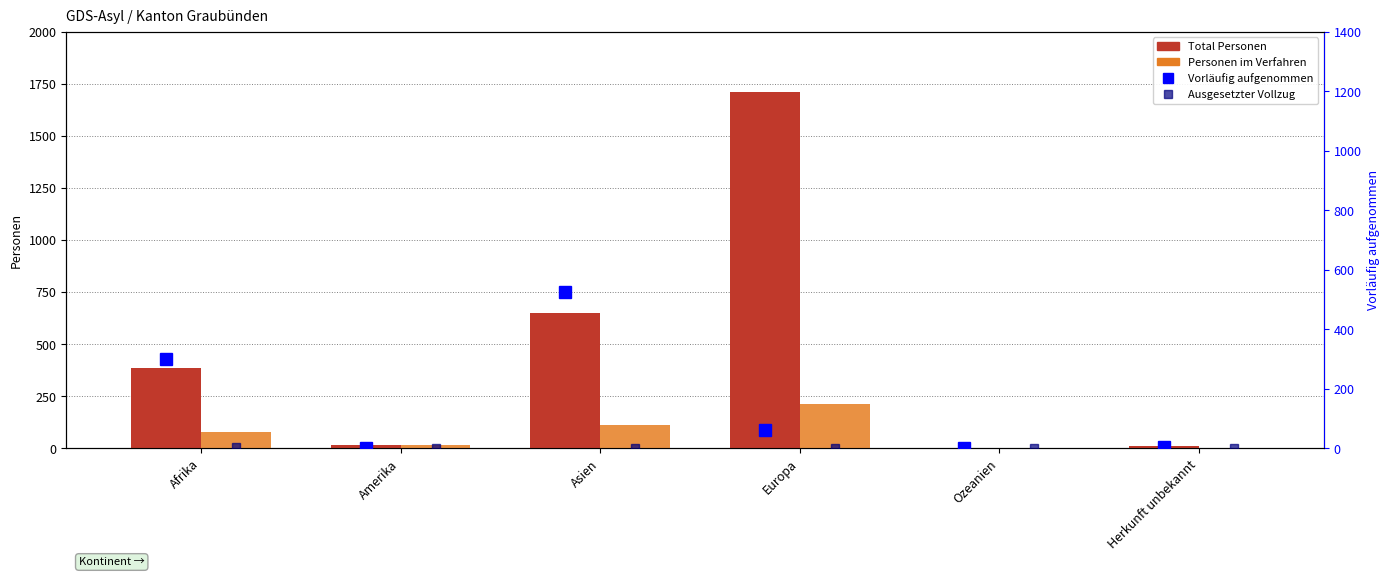

What is the value of the Ausgesetzter Vollzug bar at the 6th from the left?

1